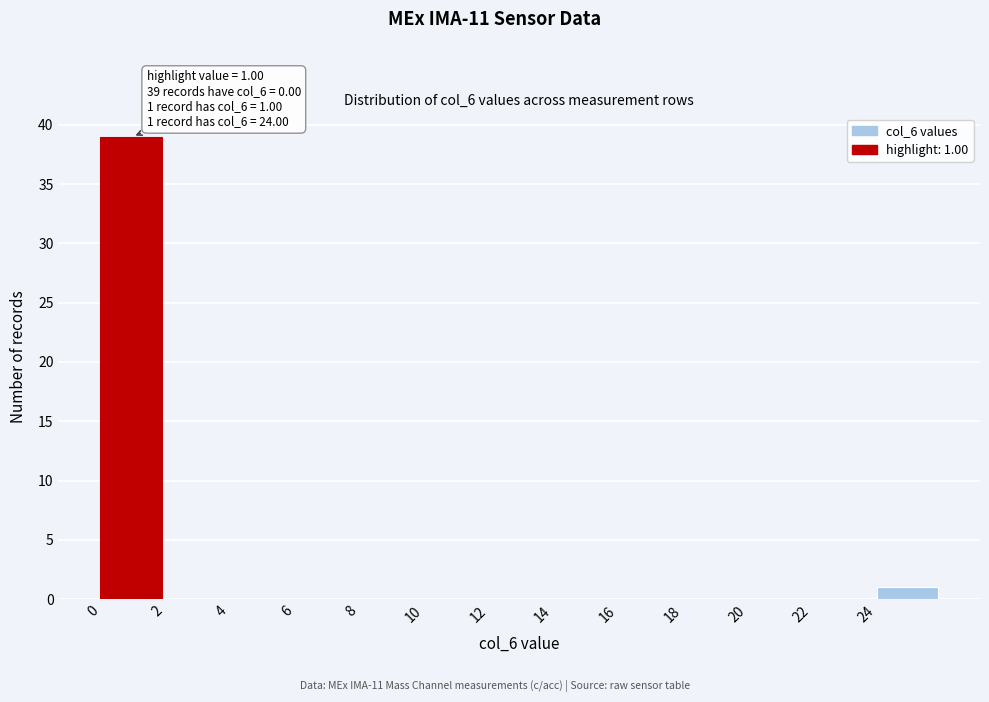

Which range on the x-axis has the tallest bar?

0 to 2